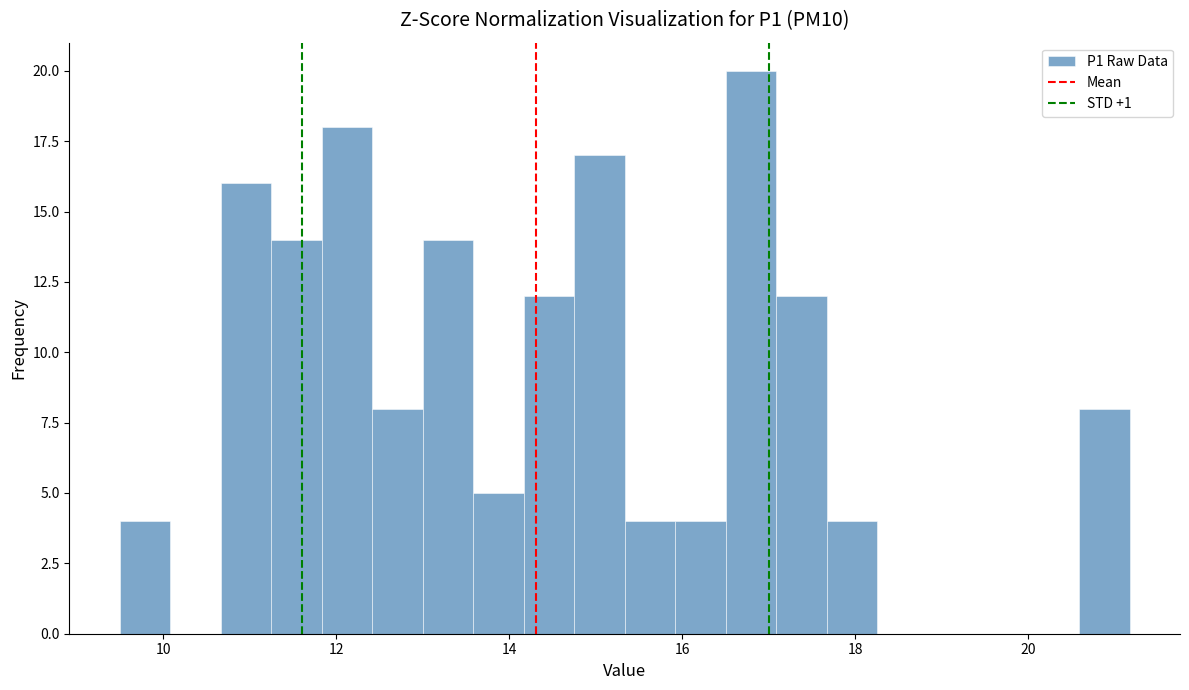

Around what value on the x-axis is the tallest bar? Give the approximate position of its centre, as read against the axis.

16.8